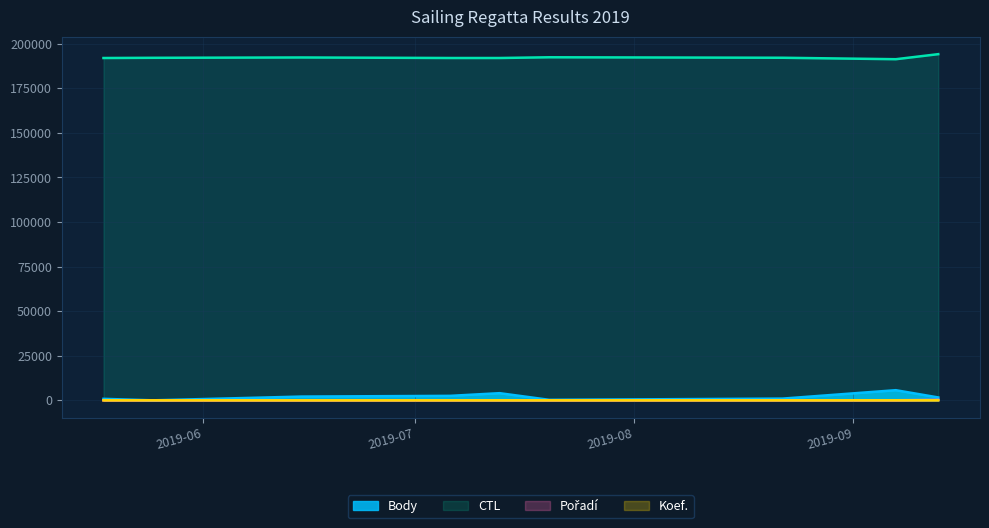

In CTL, how many points are higher than both neighbors (excluding endpoints)?

2